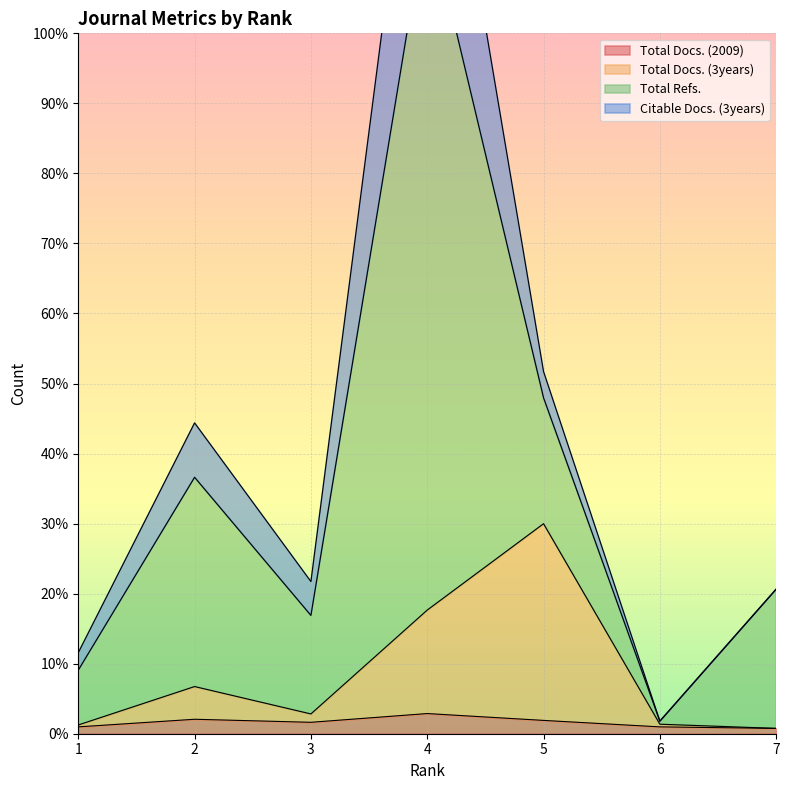

What is the difference between the second highest and second lowest values in the Total Docs. (3years) series?

16.4